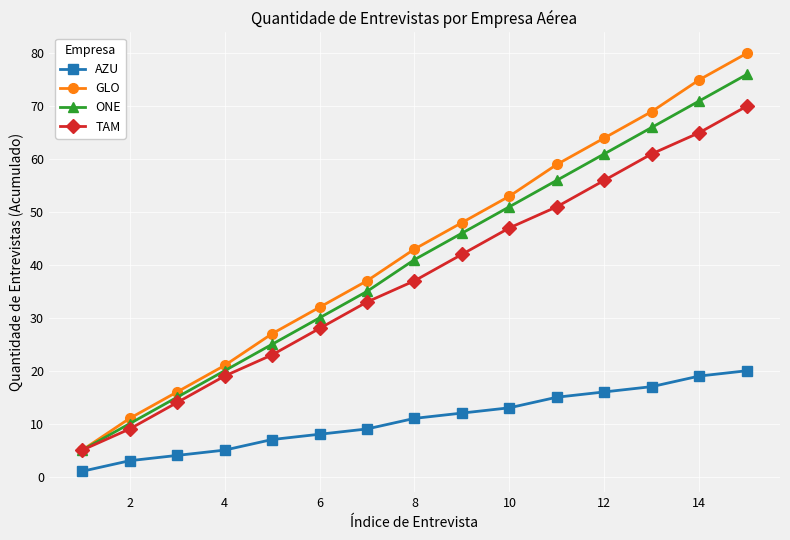

Which series has the largest range (max minus min)?

GLO